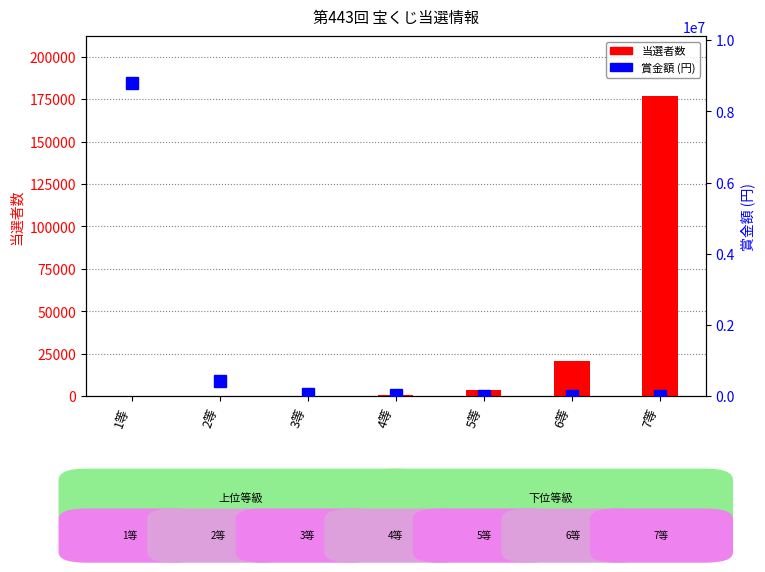

Reading right to left, list all the values displayed in this chart.

当選者数: 176832	20608	3491	504	125	36	2
賞金額: 200	700	2800	21700	54100	417700	8793700